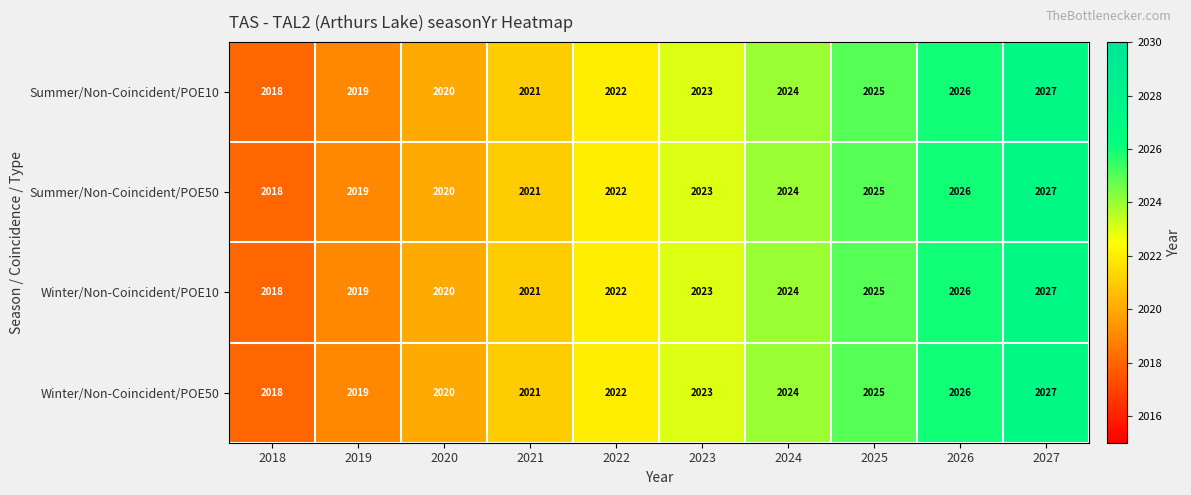

Which category has the lowest value in the Summer/Non-Coincident/POE10 series?

2018